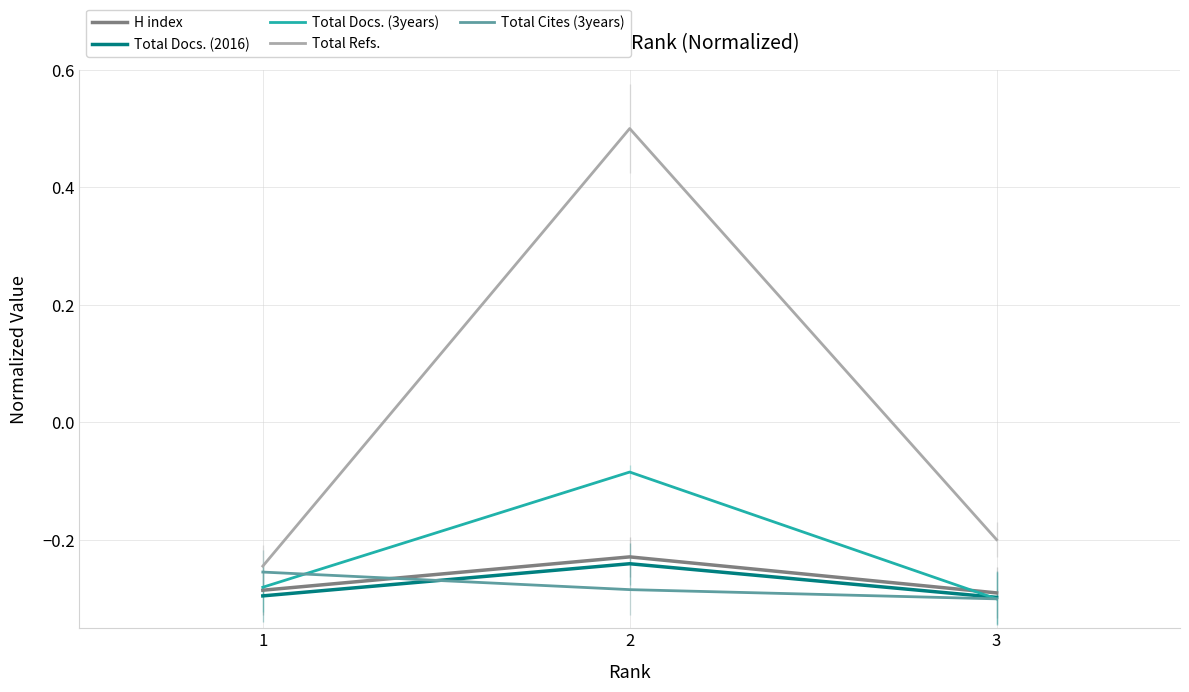

The Total Docs. (3years) series shows -0.3 at 1. True or false?

True